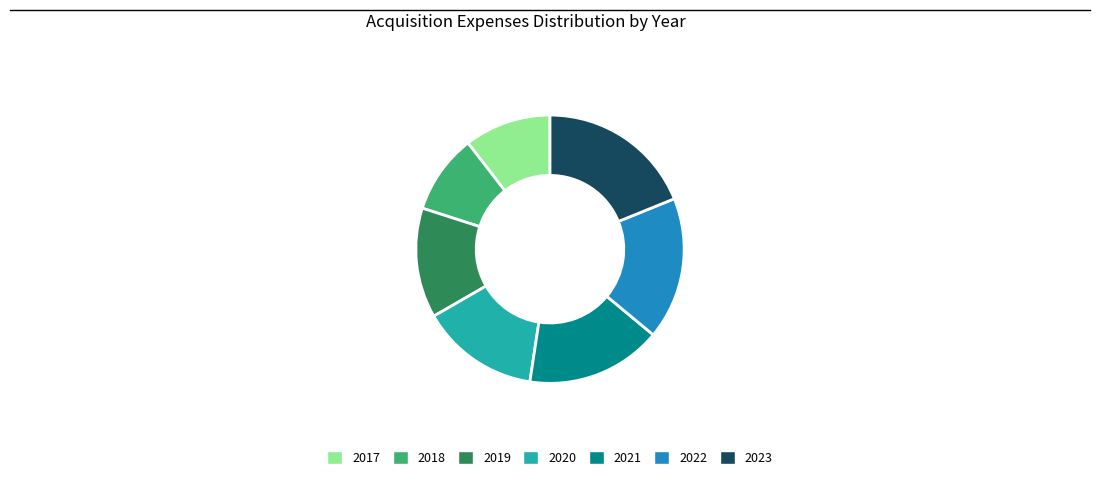

How many slices are in this pie chart?

7